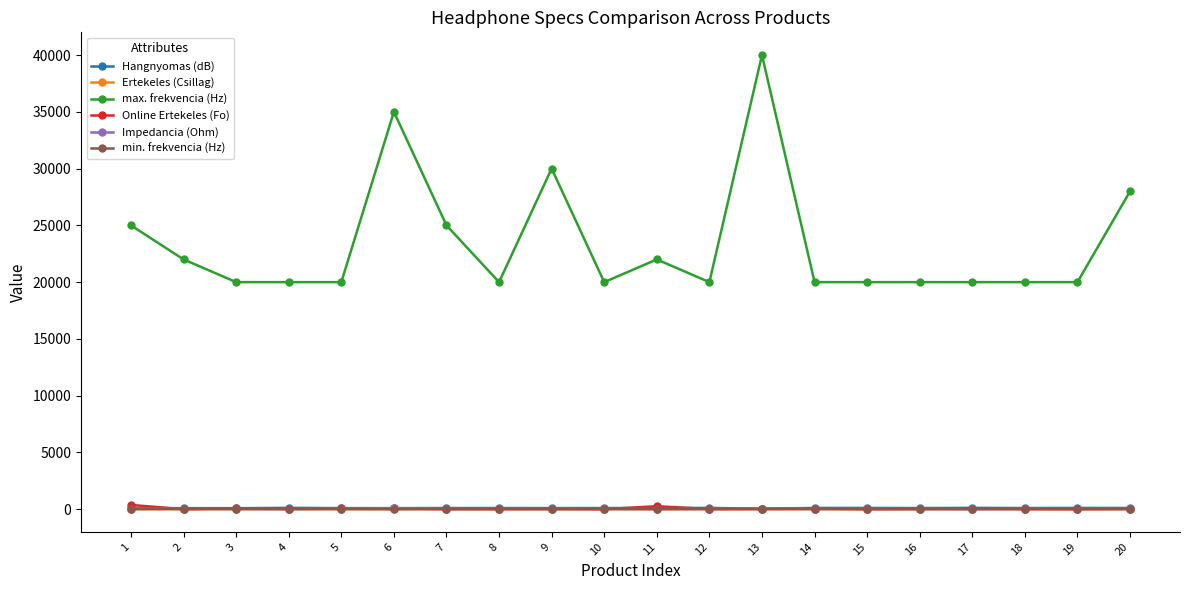

What is the greatest value displayed?

40000.0